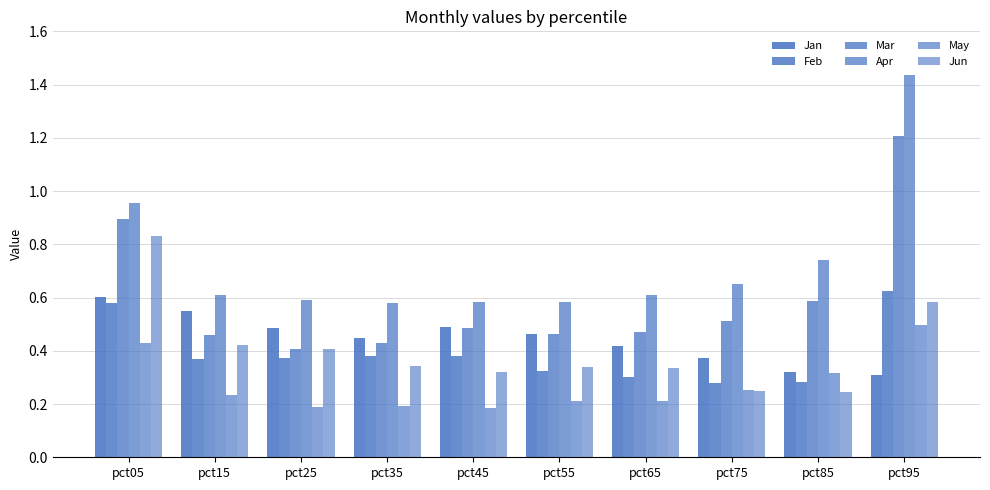

How many series are shown in this chart?

6